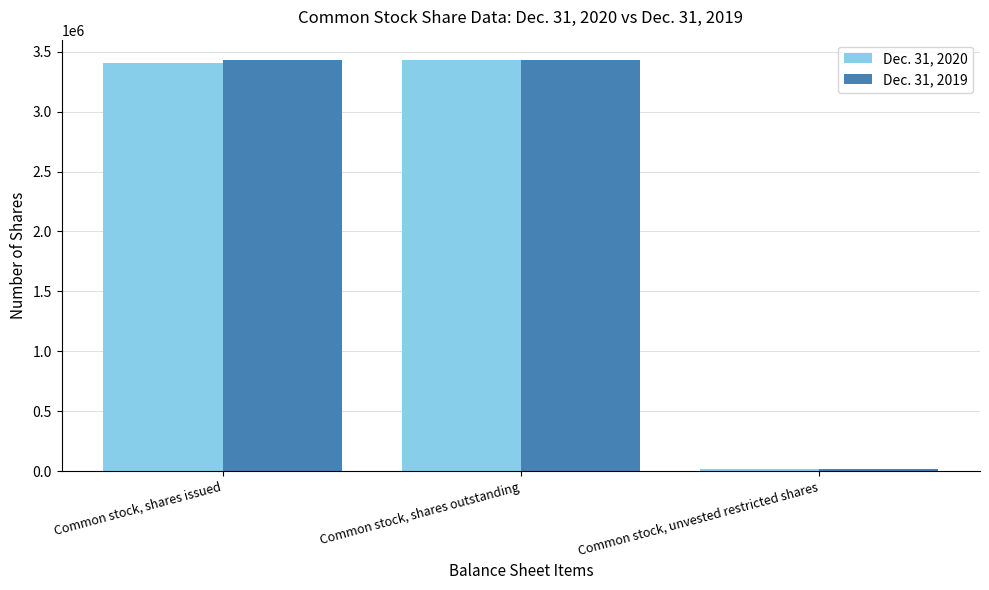

What is the spread (max minus min) of values at Common stock, unvested restricted shares?

2440